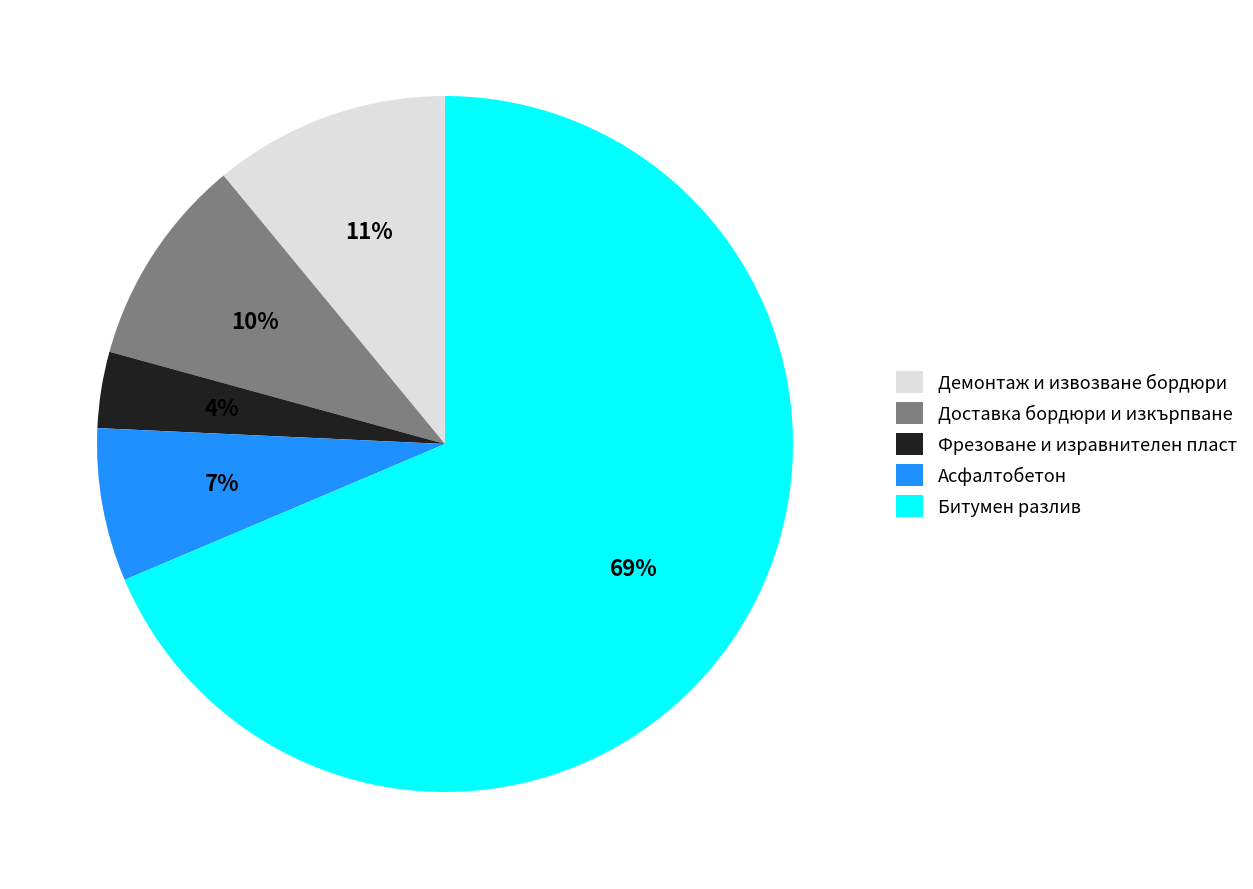

Which slice is the largest?

Битумен разлив